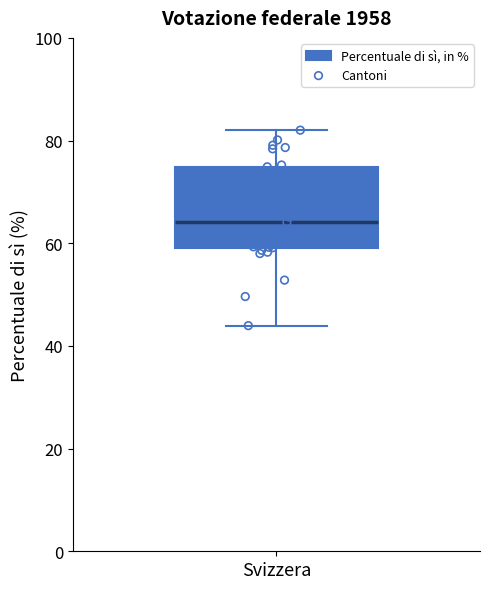

Where is the upper edge of the box for Svizzera on the y-axis? The values are not printed on the chart, so give them approximately, as read against the axis.

74